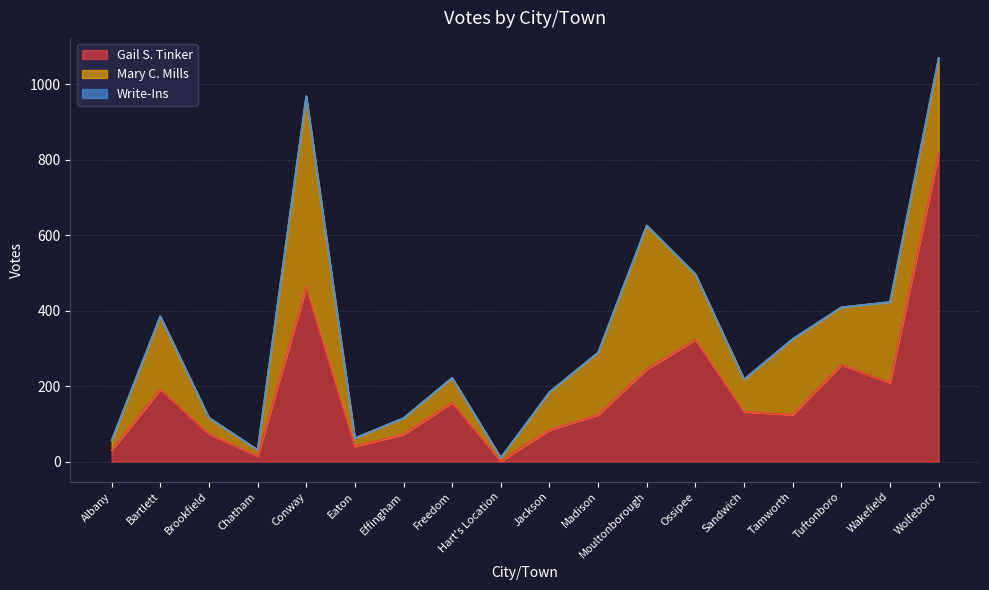

What is the difference between the maximum and second lowest values in the Gail S. Tinker series?

803